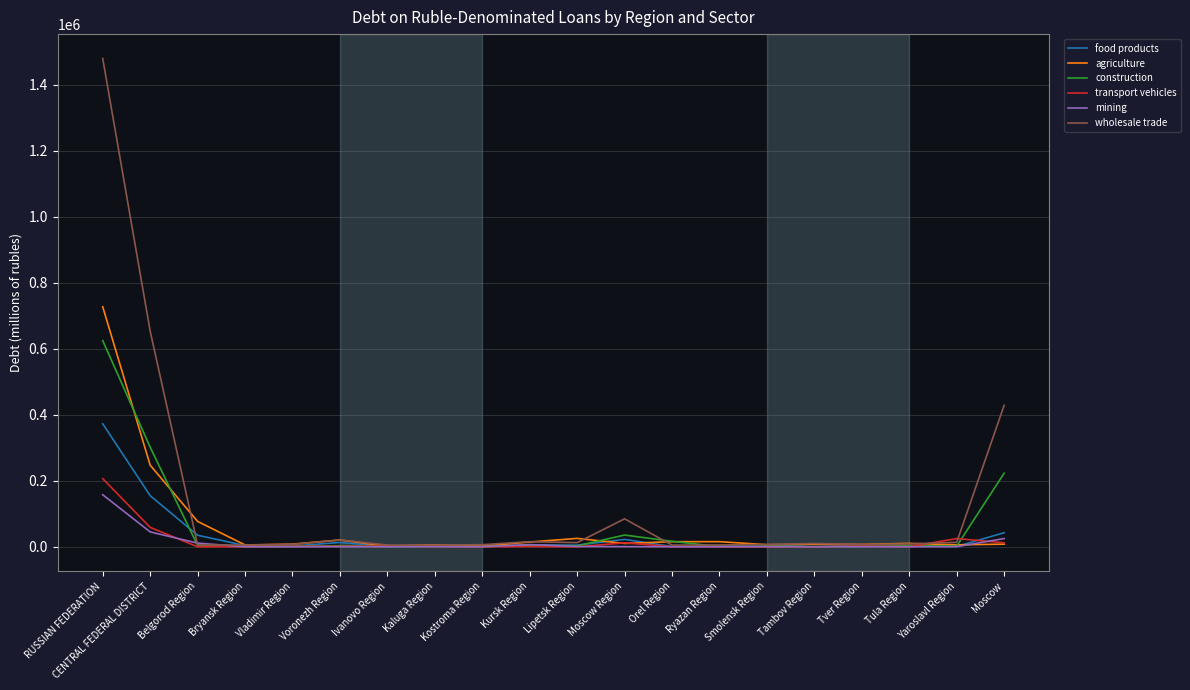

At which category is the sum across all series the highest?

RUSSIAN FEDERATION